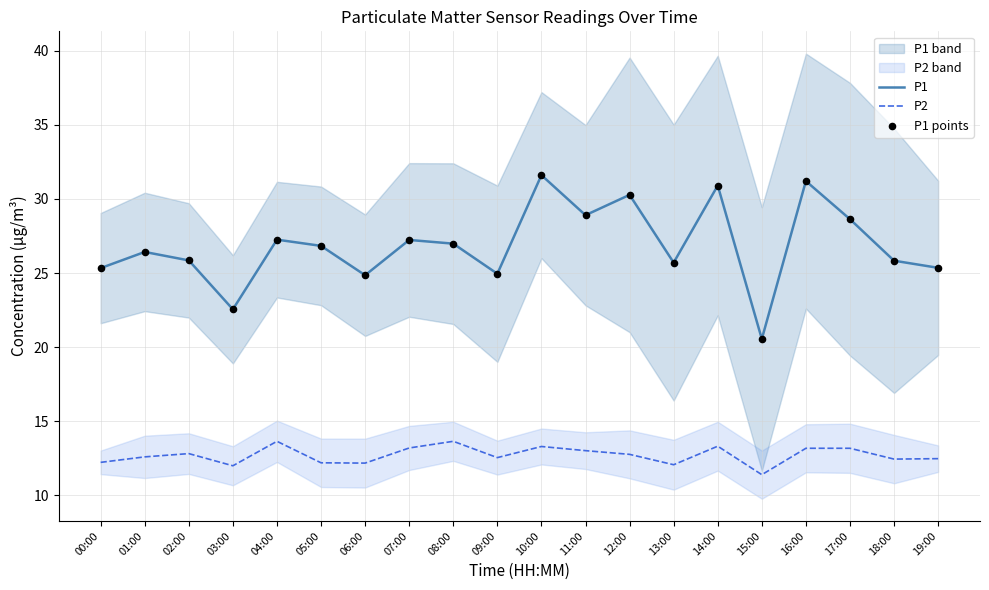

Which series has the widest spread of Y values?

P1